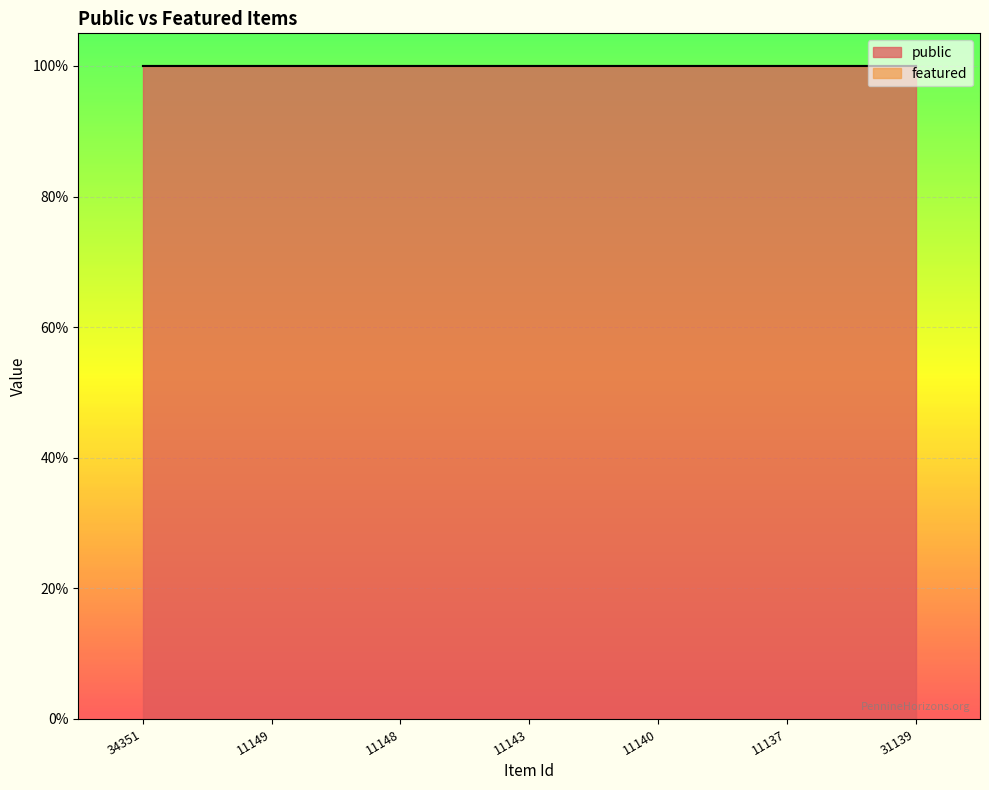

At which category is the sum across all series the highest?

34351